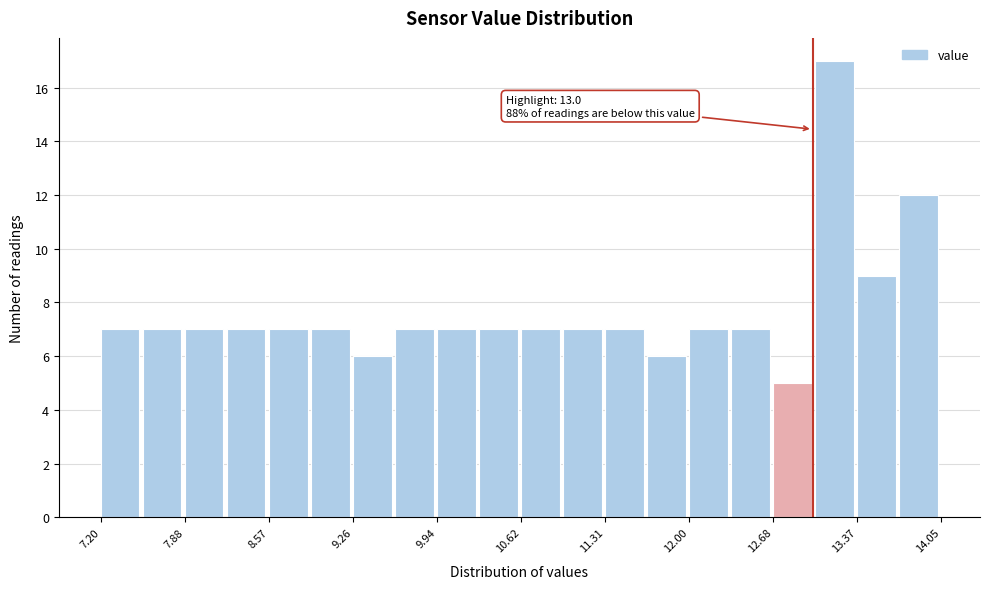

Read against the x-axis, roughly where is the centre of the tallest bar?

13.2